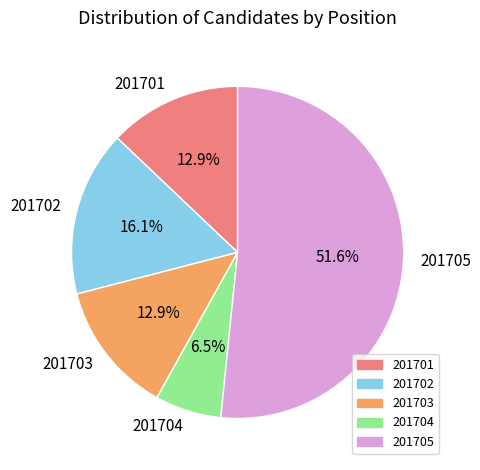

Does 201705 represent more than half of the total?

Yes